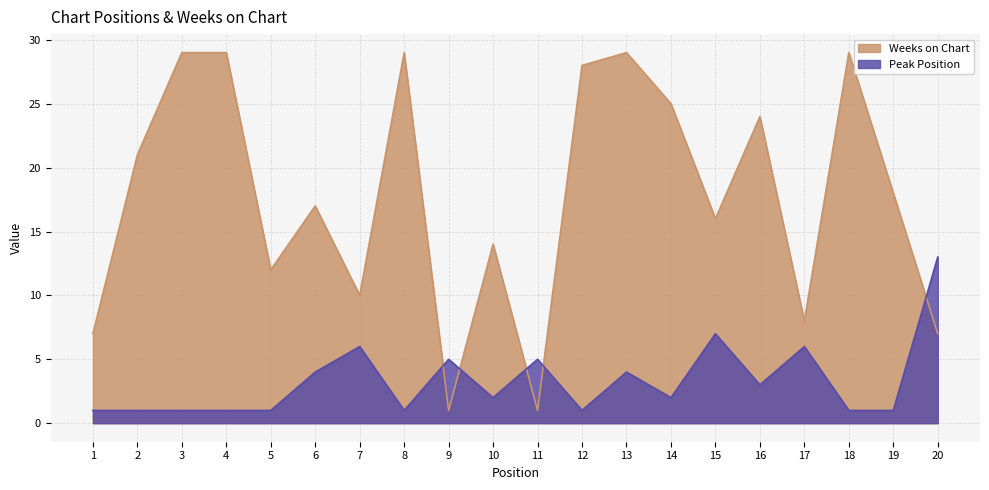

At which category does the chart reach its minimum across all series?

1